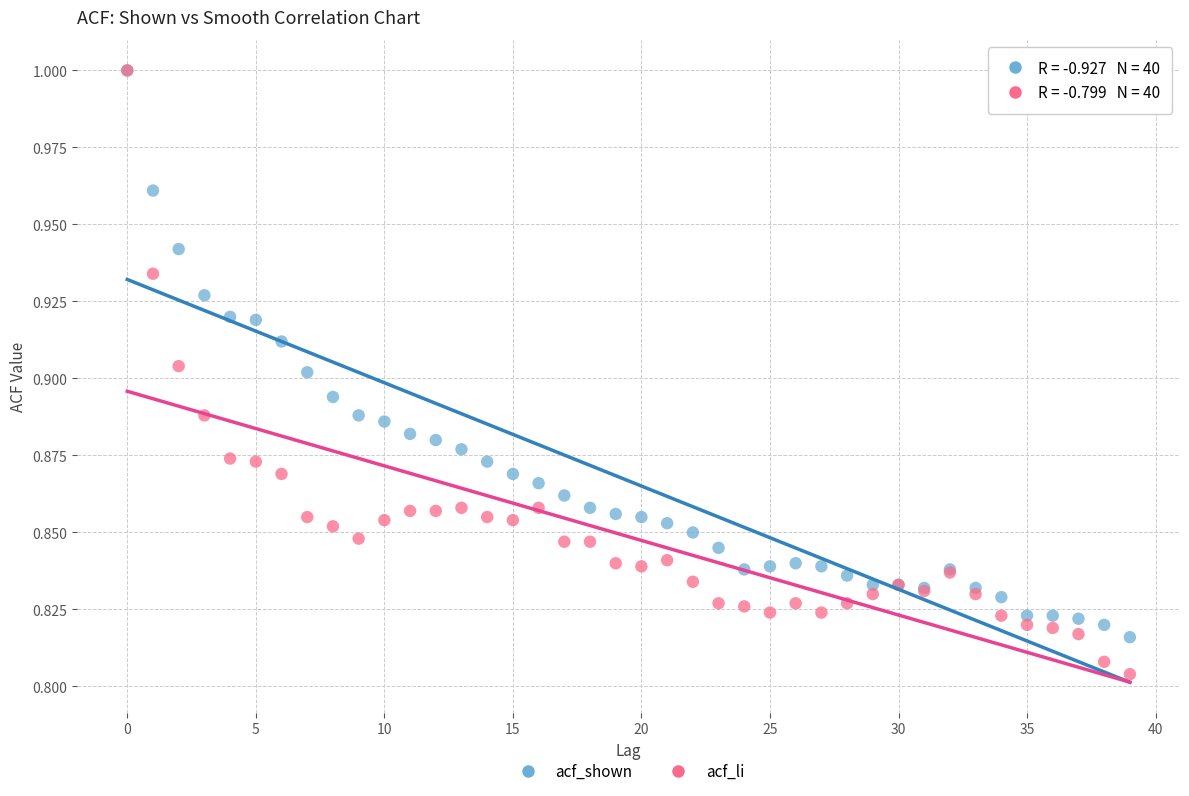

What are all the series names shown in the legend?

acf_shown, acf_li